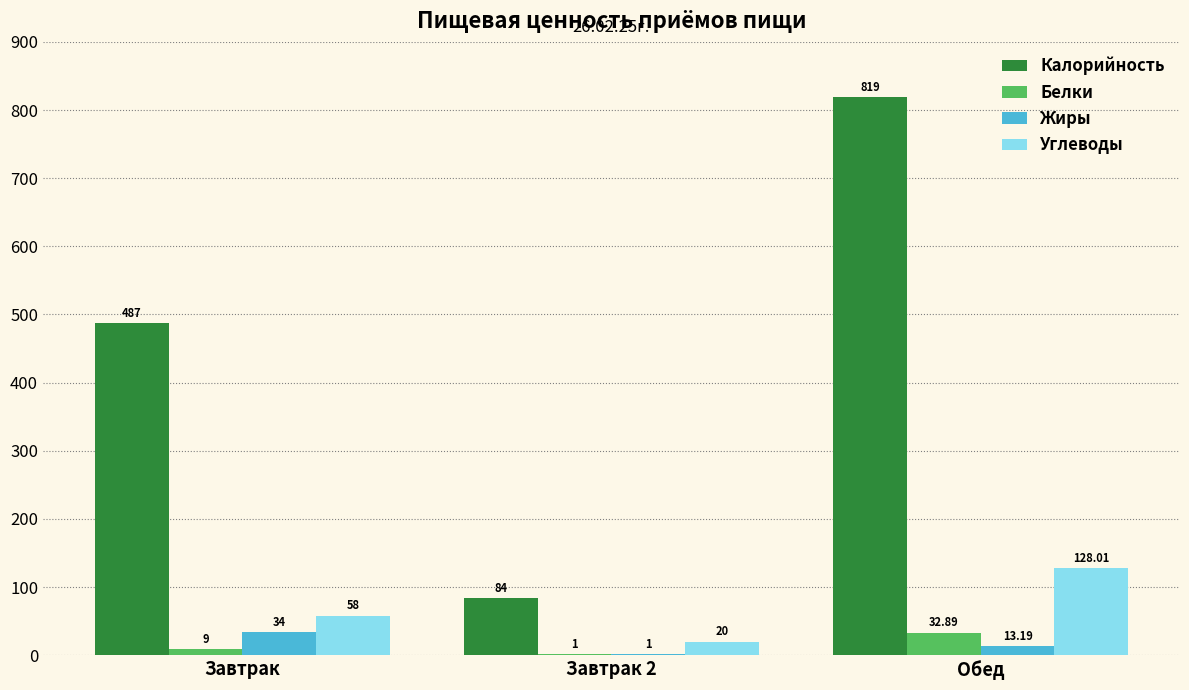

What is the sum of all Углеводы values?

206.0